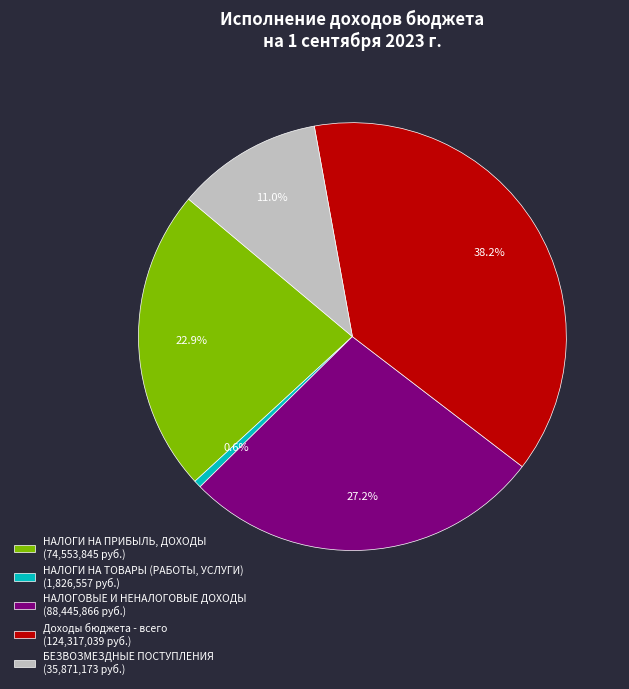

Does any single category account for the majority?

No